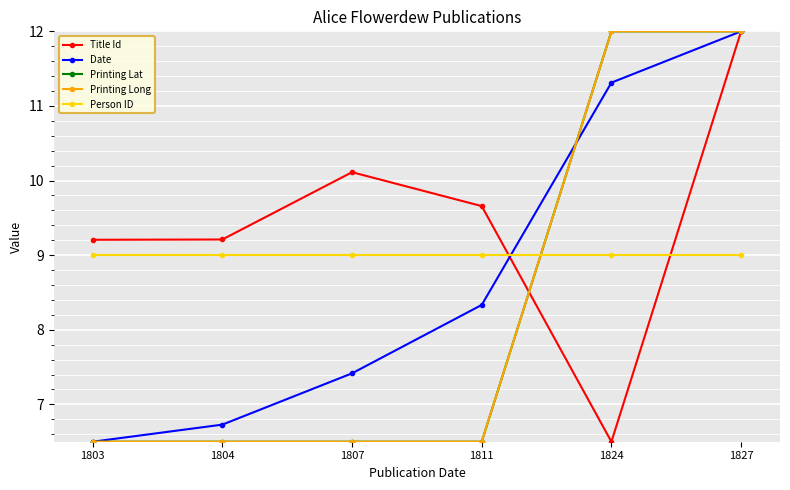

What is the value of the Printing Lat point at the 6th from the left?

12.0